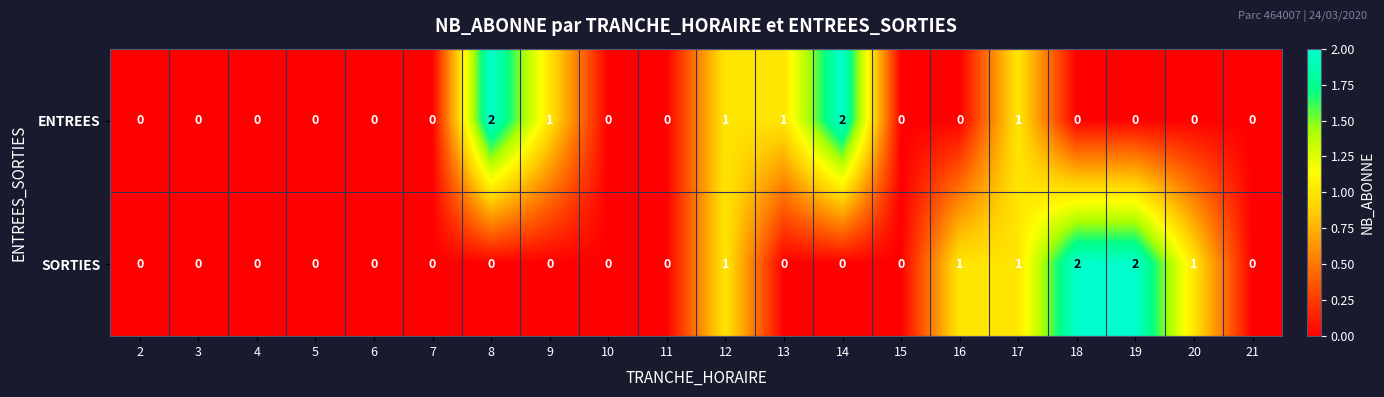

Rank the series at 14 from lowest to highest value.

SORTIES, ENTREES